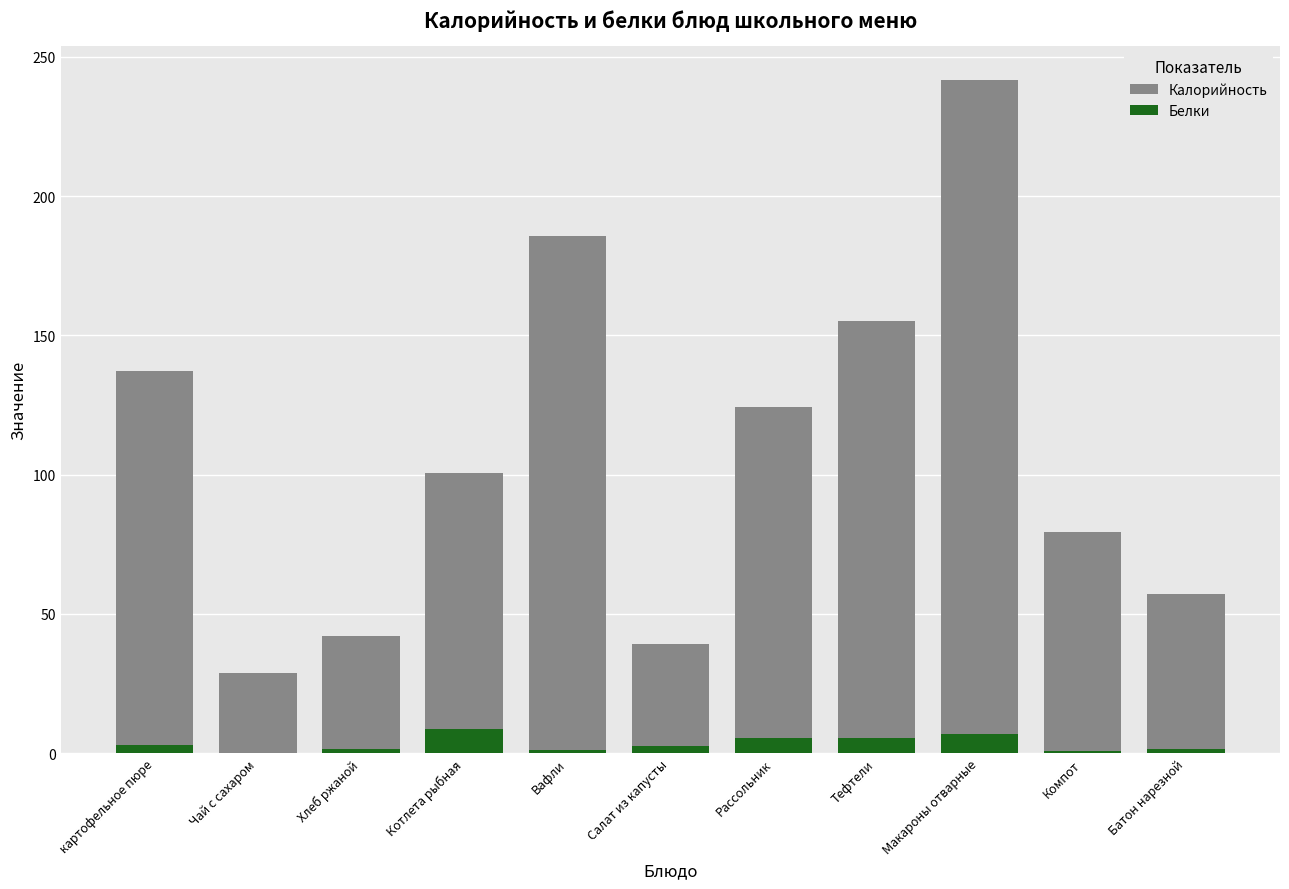

What is the label of the 9th bar from the left?

Макароны отварные